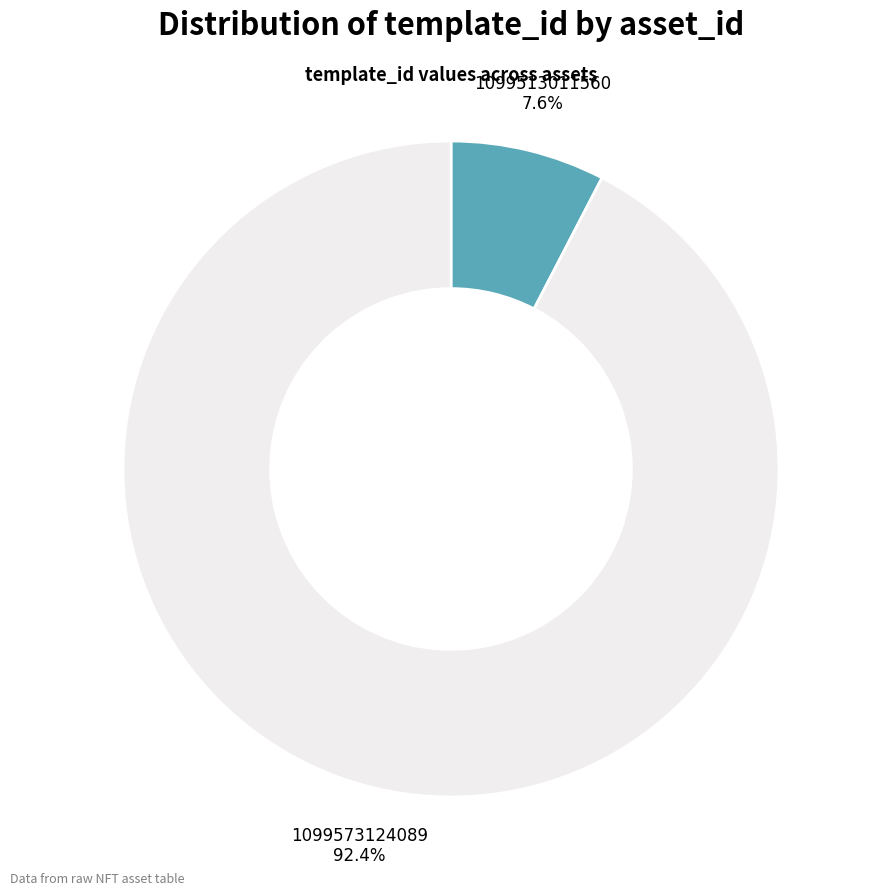

To the nearest percent, what is the difference between the 1099573124089 and 1099513011560 slice percentages?

85%